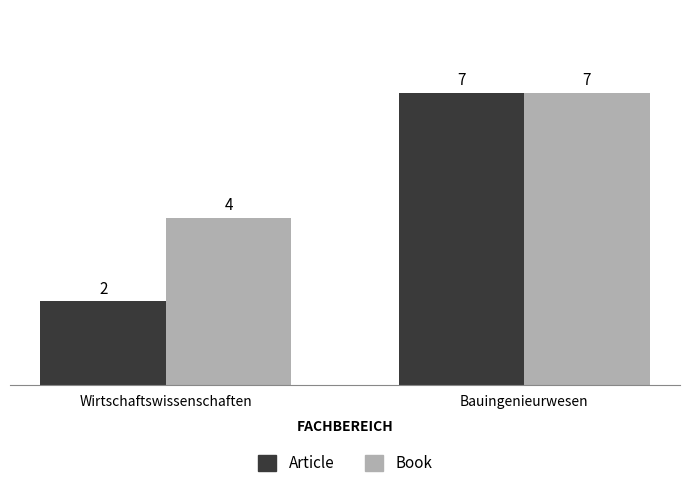

What is the label of the 1st bar from the left?

Wirtschaftswissenschaften